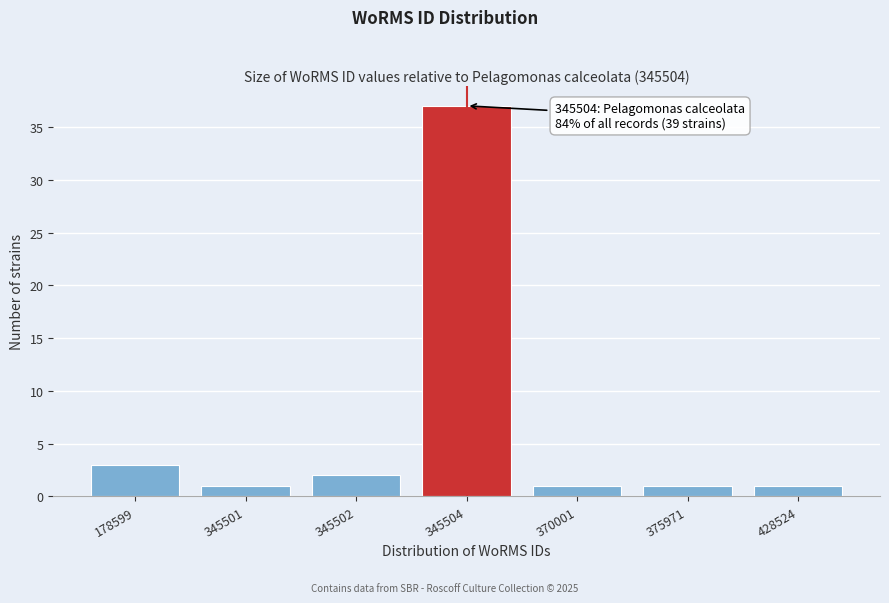

Reading left to right, list all the values displayed in this chart.

3	1	2	37	1	1	1